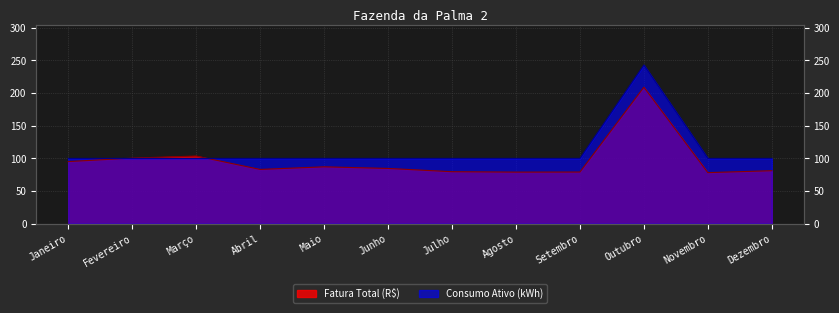

Reading left to right, transcribe all the data shown in this chart.

Fatura Total (R$): Janeiro=95.1	Fevereiro=100.4	Março=103.6	Abril=83.1	Maio=87.1	Junho=84.6	Julho=79.6	Agosto=79.0	Setembro=79.1	Outubro=209.1	Novembro=78.2	Dezembro=81.2
Consumo Ativo (kWh): Janeiro=100.0	Fevereiro=100.0	Março=100.0	Abril=100.0	Maio=100.0	Junho=100.0	Julho=100.0	Agosto=100.0	Setembro=100.0	Outubro=243.0	Novembro=100.0	Dezembro=100.0